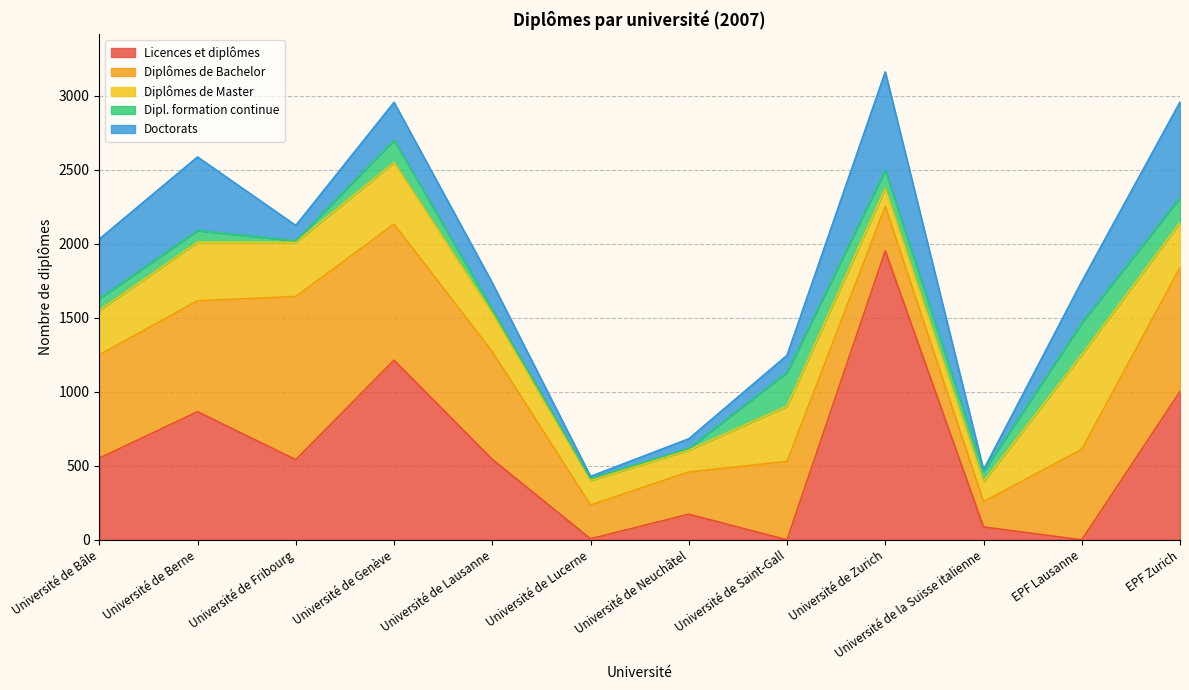

Reading left to right, transcribe all the data shown in this chart.

Licences et diplômes: Université de Bâle=552	Université de Berne=866	Université de Fribourg=542	Université de Genève=1214	Université de Lausanne=544	Université de Lucerne=7	Université de Neuchâtel=173	Université de Saint-Gall=0	Université de Zurich=1953	Université de la Suisse italienne=87	EPF Lausanne=0	EPF Zurich=1003
Diplômes de Bachelor: Université de Bâle=698	Université de Berne=750	Université de Fribourg=1103	Université de Genève=920	Université de Lausanne=728	Université de Lucerne=229	Université de Neuchâtel=286	Université de Saint-Gall=530	Université de Zurich=301	Université de la Suisse italienne=171	EPF Lausanne=612	EPF Zurich=838
Diplômes de Master: Université de Bâle=301	Université de Berne=396	Université de Fribourg=366	Université de Genève=416	Université de Lausanne=259	Université de Lucerne=165	Université de Neuchâtel=148	Université de Saint-Gall=373	Université de Zurich=121	Université de la Suisse italienne=135	EPF Lausanne=640	EPF Zurich=303
Dipl. formation continue: Université de Bâle=79	Université de Berne=78	Université de Fribourg=10	Université de Genève=152	Université de Lausanne=27	Université de Lucerne=14	Université de Neuchâtel=11	Université de Saint-Gall=228	Université de Zurich=124	Université de la Suisse italienne=69	EPF Lausanne=214	EPF Zurich=168
Doctorats: Université de Bâle=403	Université de Berne=498	Université de Fribourg=104	Université de Genève=255	Université de Lausanne=179	Université de Lucerne=14	Université de Neuchâtel=65	Université de Saint-Gall=116	Université de Zurich=664	Université de la Suisse italienne=12	EPF Lausanne=280	EPF Zurich=647